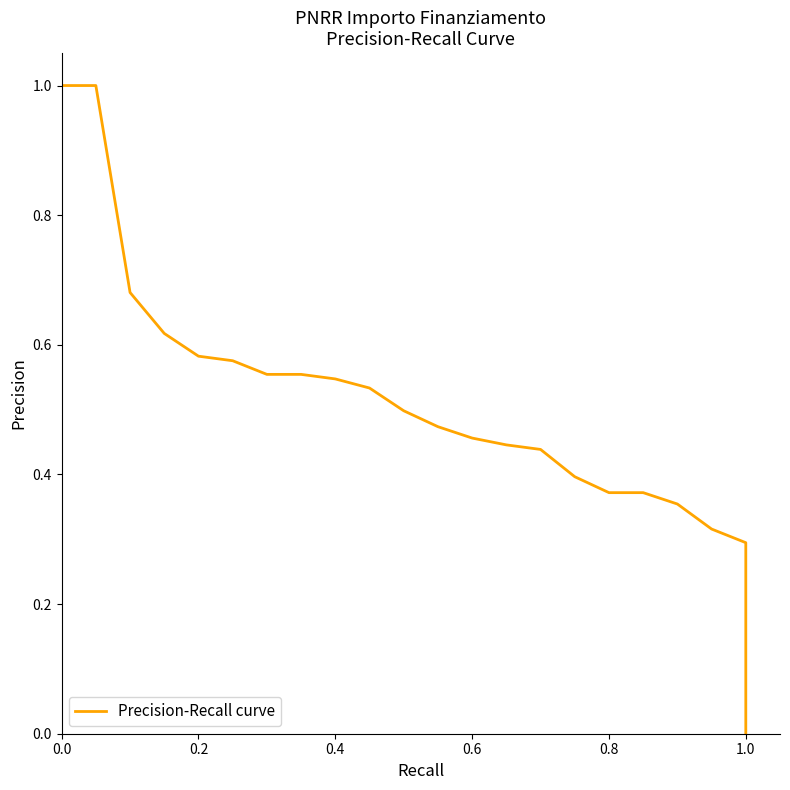

Count the number of data series in this chart.

1